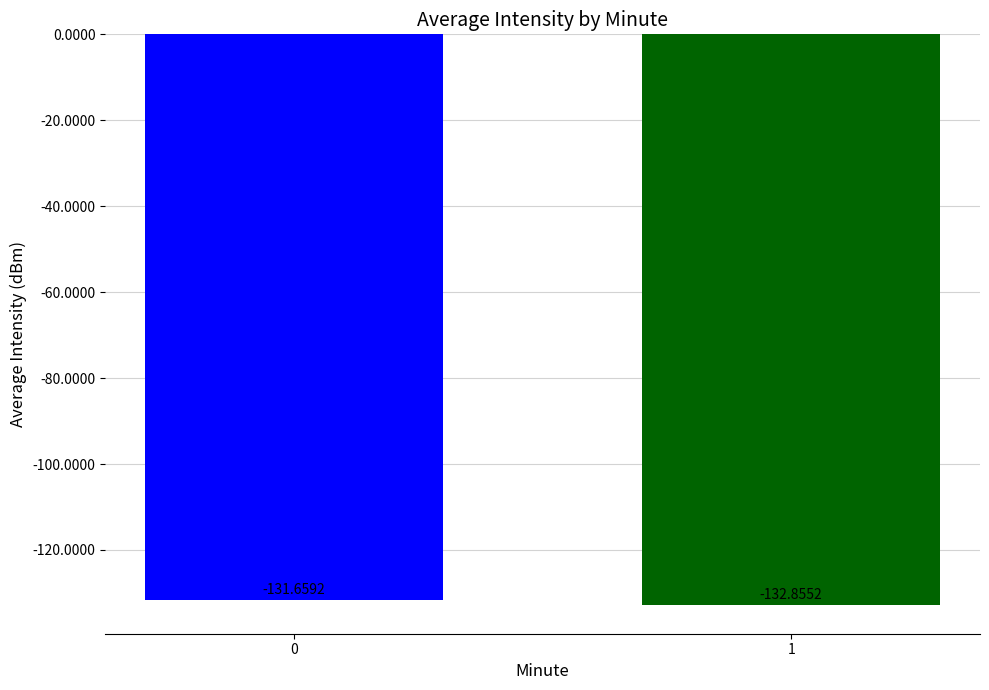

True or false: the data shows -132.9 at 1.

True